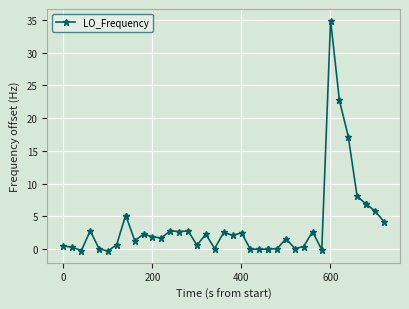

What is the difference between the second highest and minimum values?

23.0